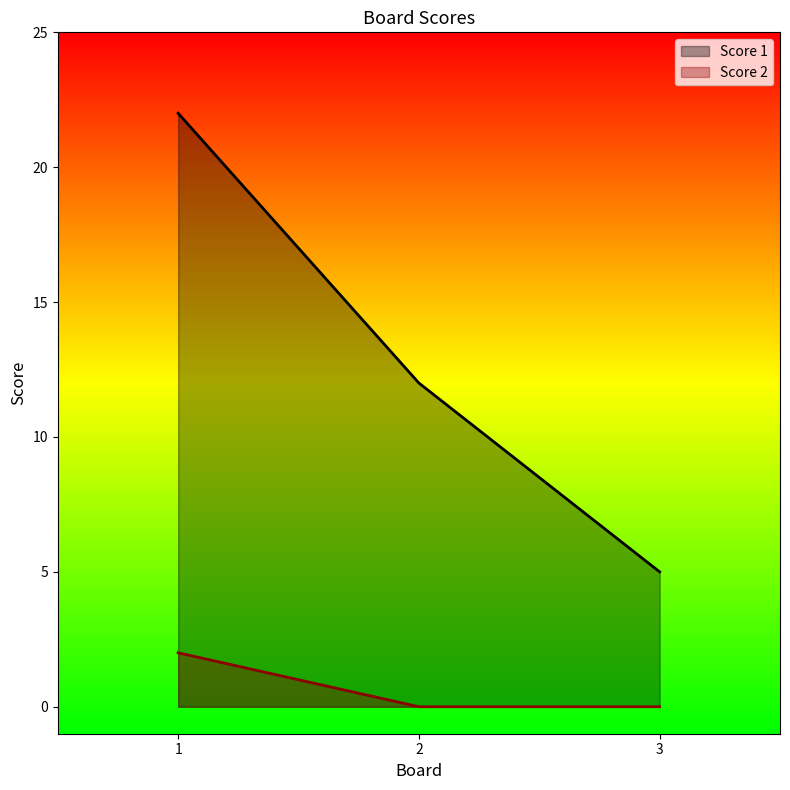

What is the highest value of the Score 1 series?

22